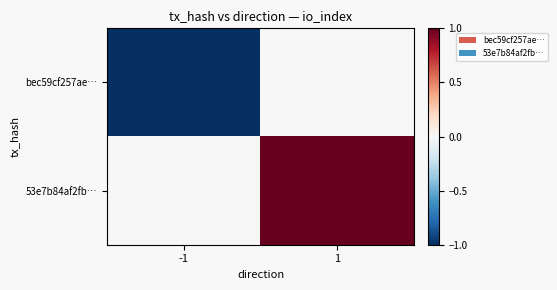

At which category is the sum across all series the highest?

1